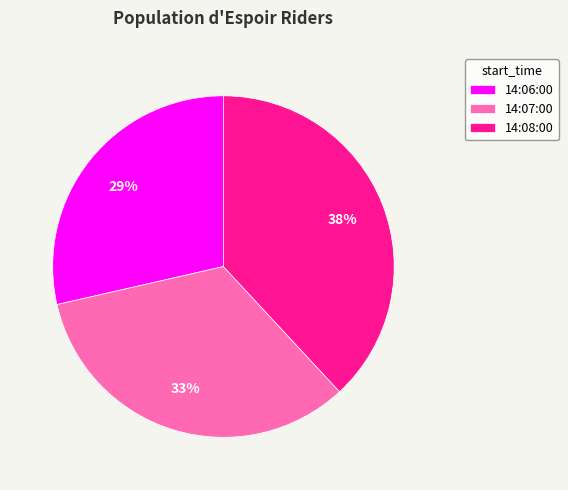

The 14:08:00 slice represents 32% of the pie. True or false?

False